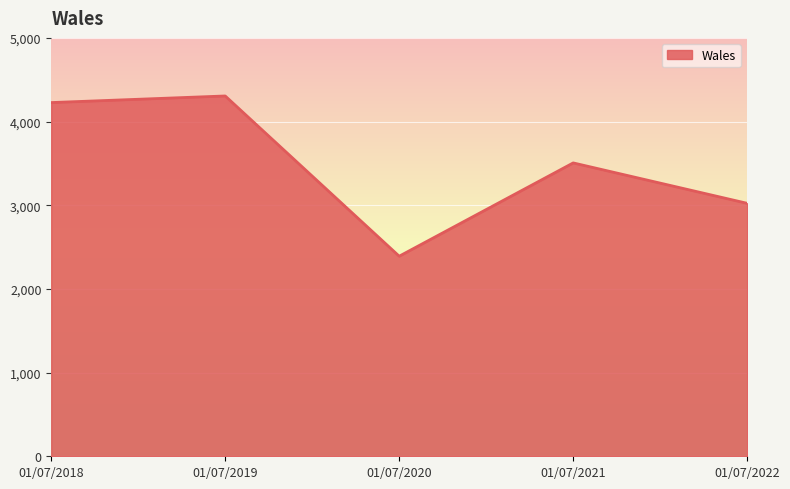

How many values are below 3506?

2